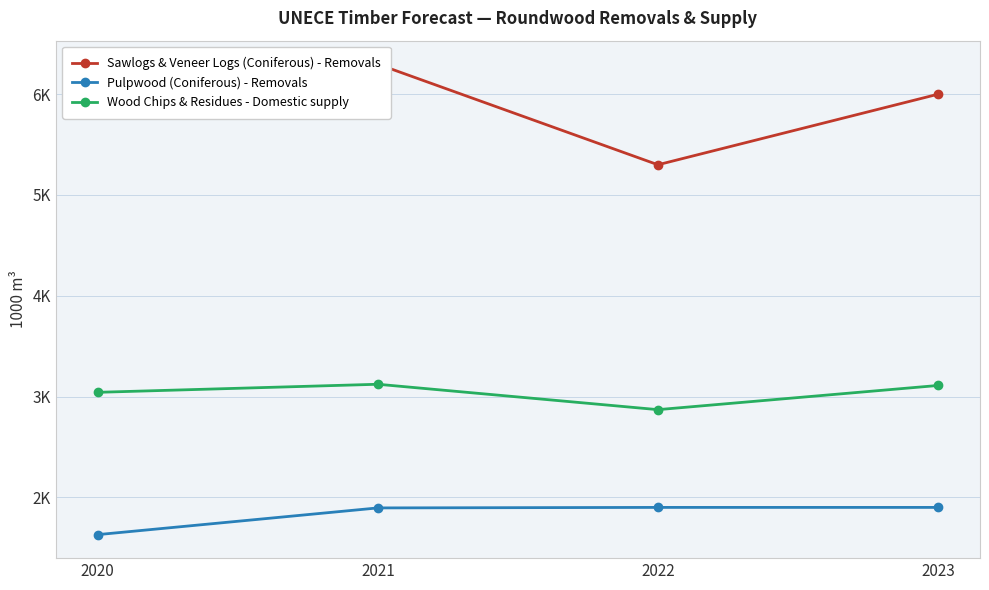

The value of Sawlogs & Veneer Logs (Coniferous) - Removals at 2020 is 5840. True or false?

True